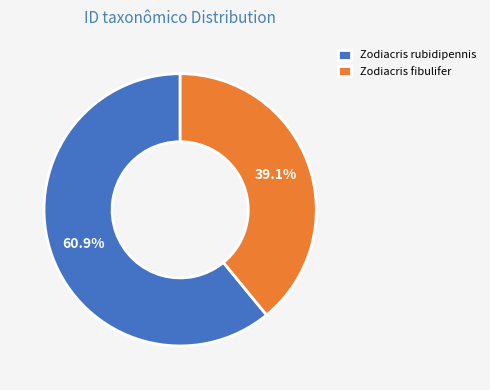

Count the number of slices in the pie.

2